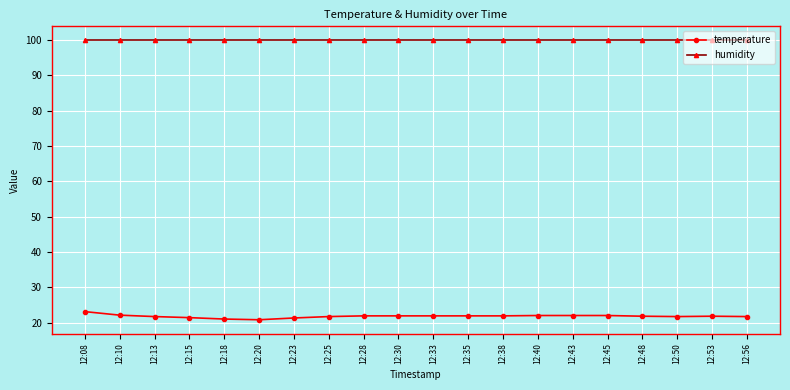

What is the total value across all series at 12:28?

121.8